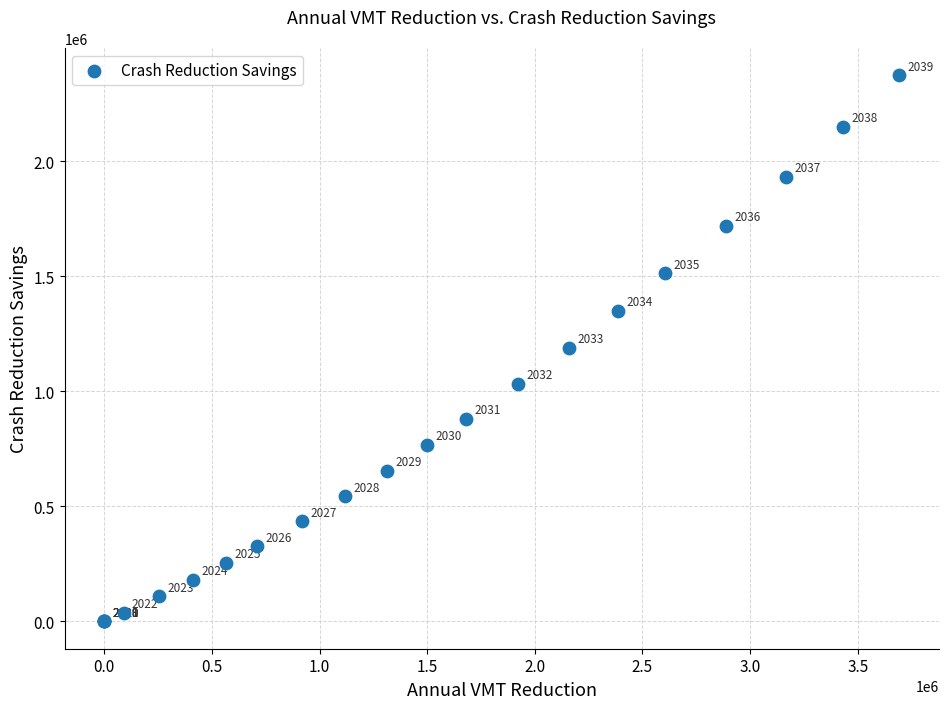

What Y value in the scatter plot is closest to 1186500?

1190230.2